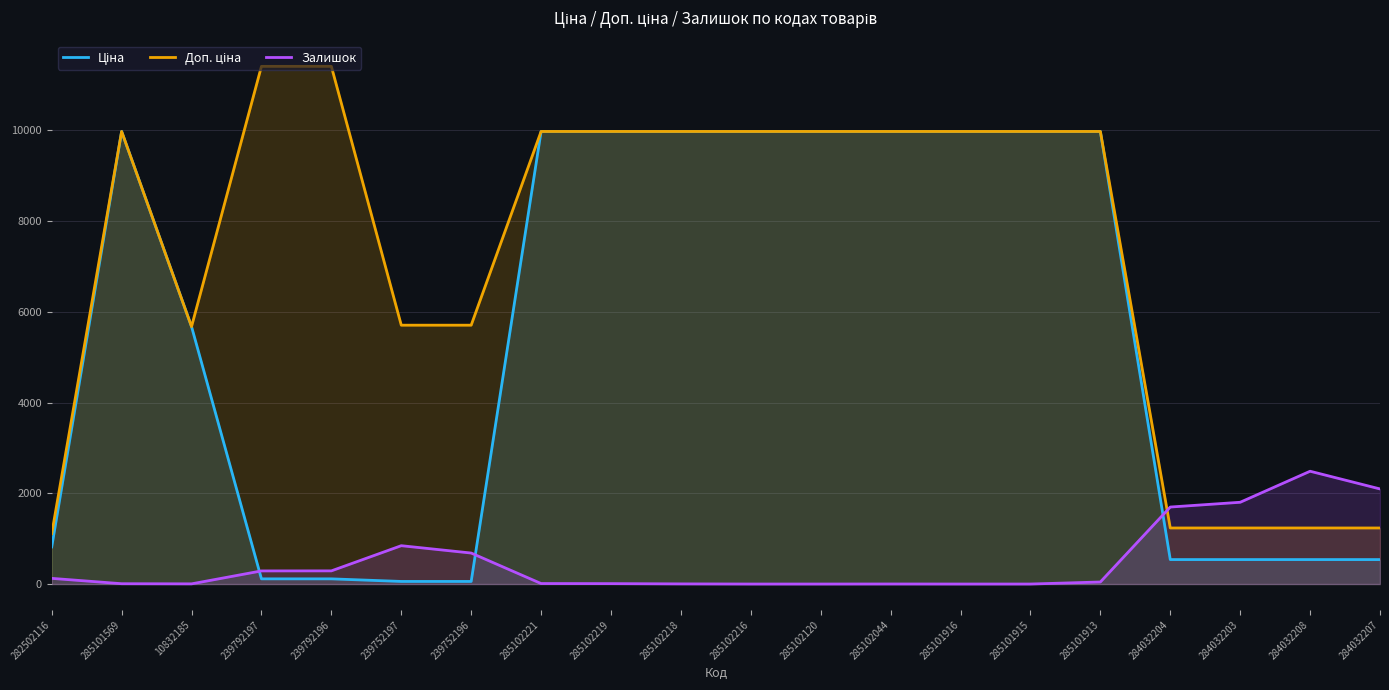

The value of Залишок at 239792197 is 289.0. True or false?

True